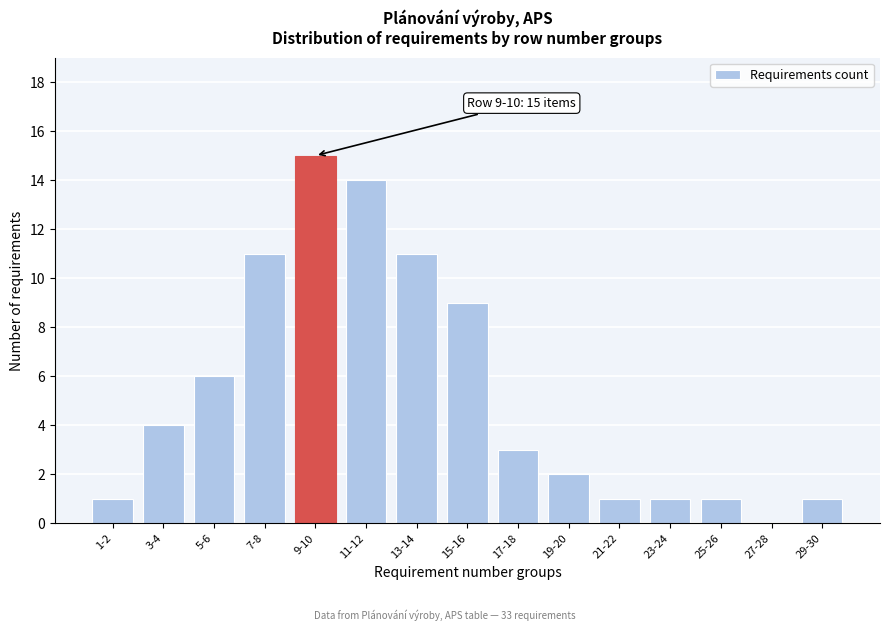

Reading left to right, transcribe all the data shown in this chart.

1-2=1	3-4=4	5-6=6	7-8=11	9-10=15	11-12=14	13-14=11	15-16=9	17-18=3	19-20=2	21-22=1	23-24=1	25-26=1	27-28=0	29-30=1